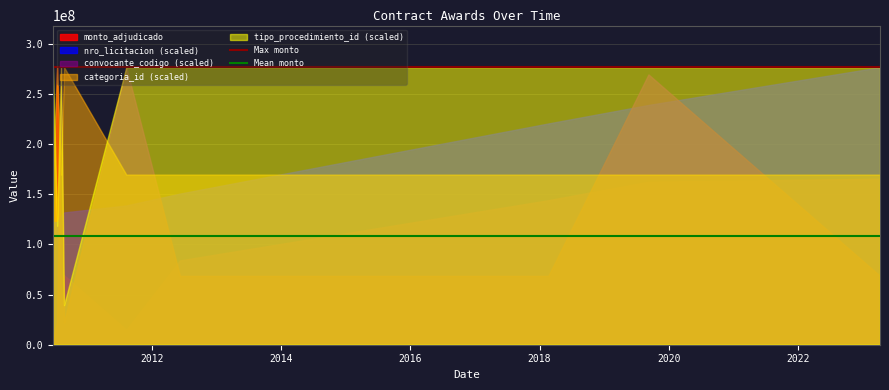

Which series has the largest total across all categories?

tipo_procedimiento_id (scaled)